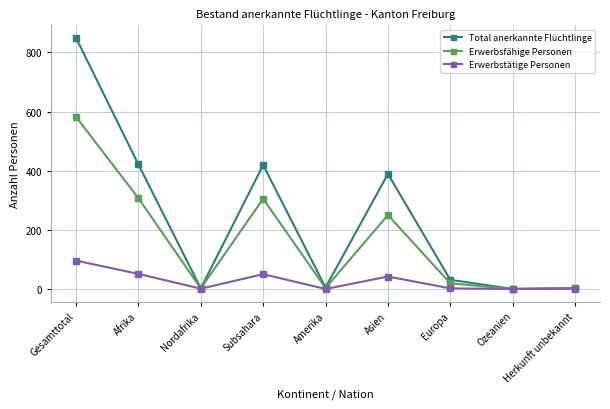

Count the number of data series in this chart.

3